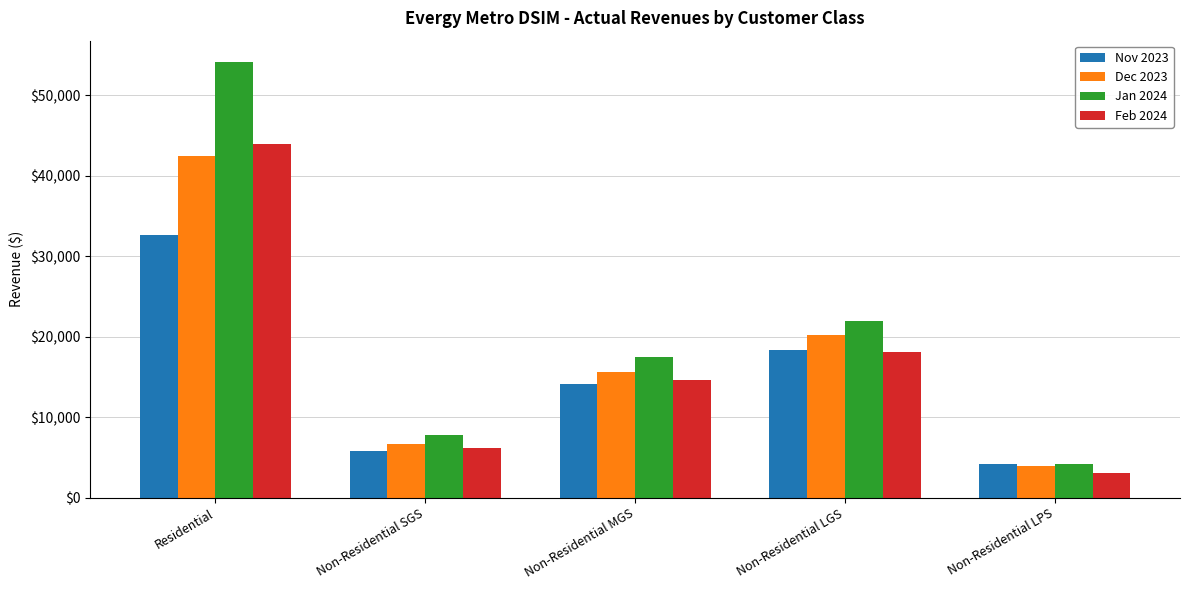

Is the value of Nov 2023 at Non-Residential SGS greater than the value of Jan 2024 at Non-Residential LGS?

No